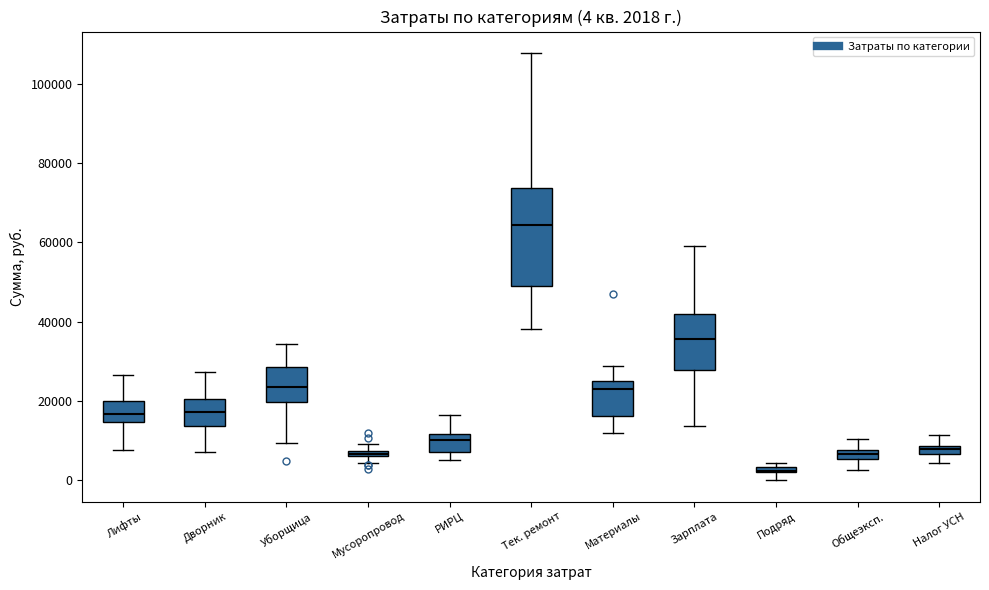

Comparing the boxes themselves (not the whiskers), which one is the tallest?

Тек. ремонт